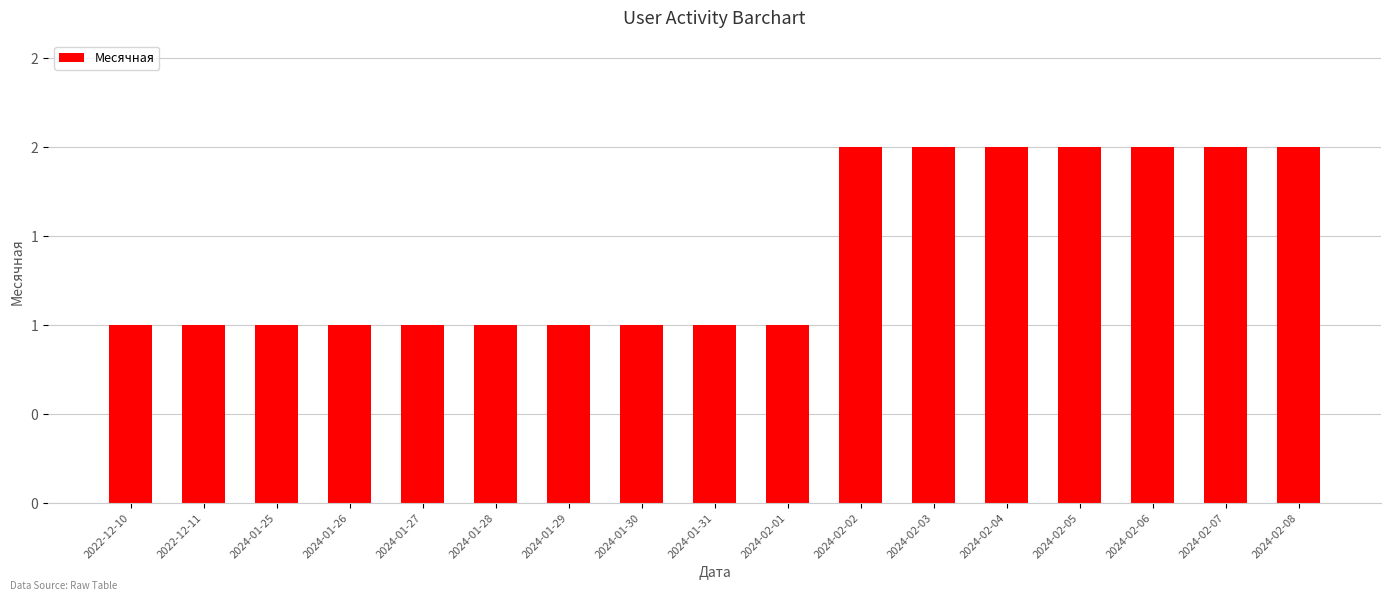

What is the label of the 10th bar from the right?

2024-01-30